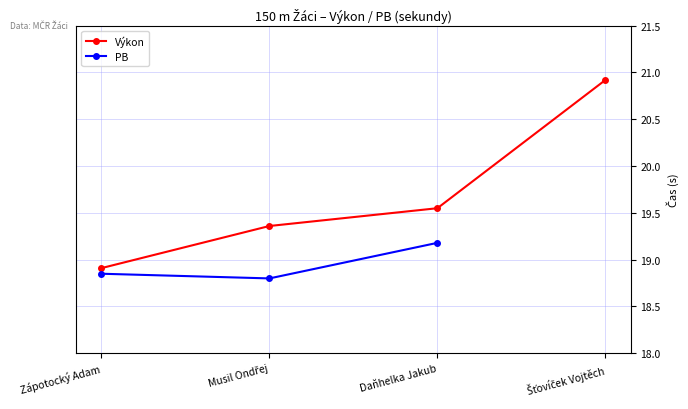

What is the minimum value for Výkon?

18.9